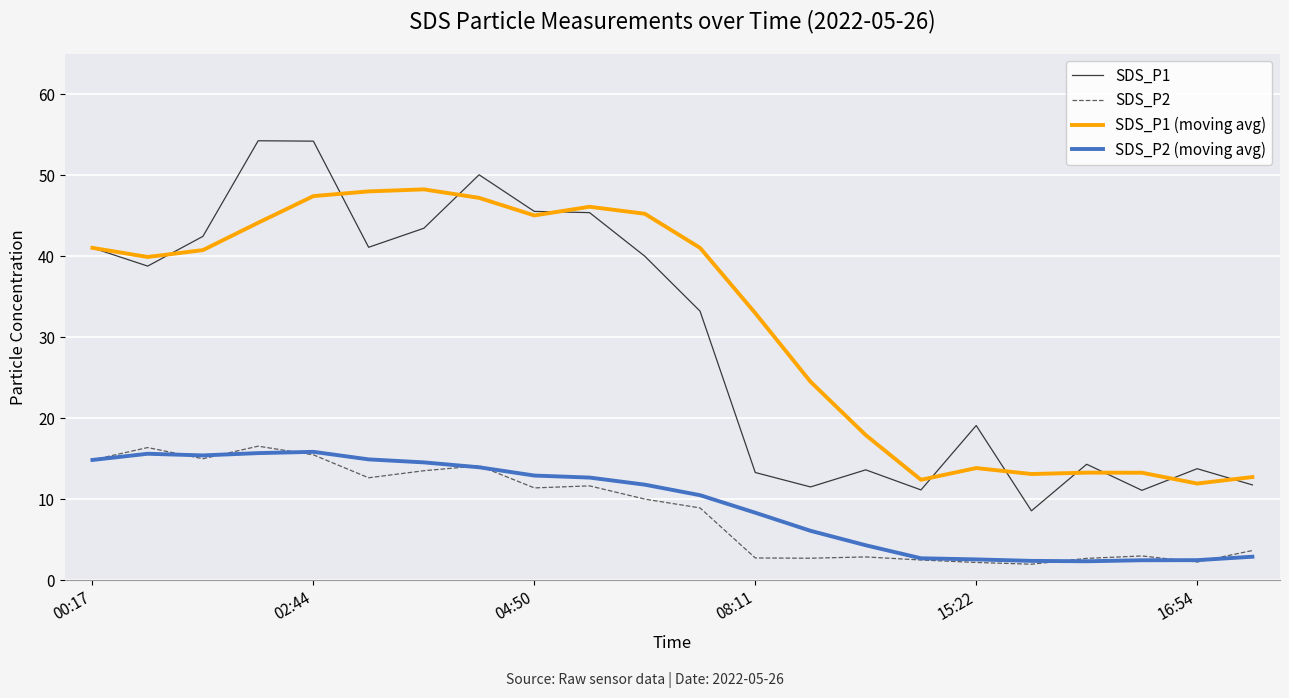

What is the smallest value displayed?

2.0